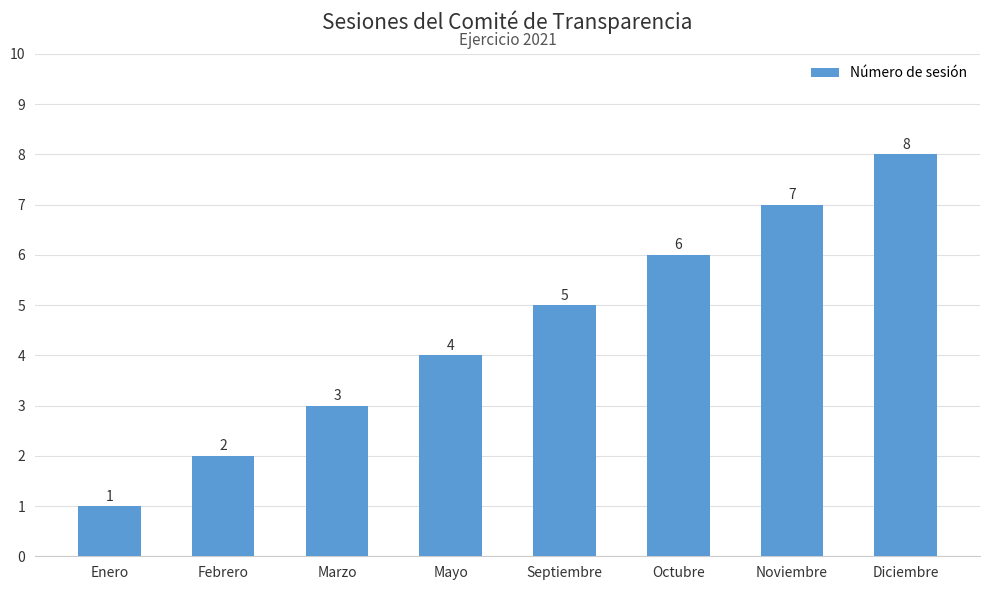

What is the difference between the second highest and second lowest values?

5